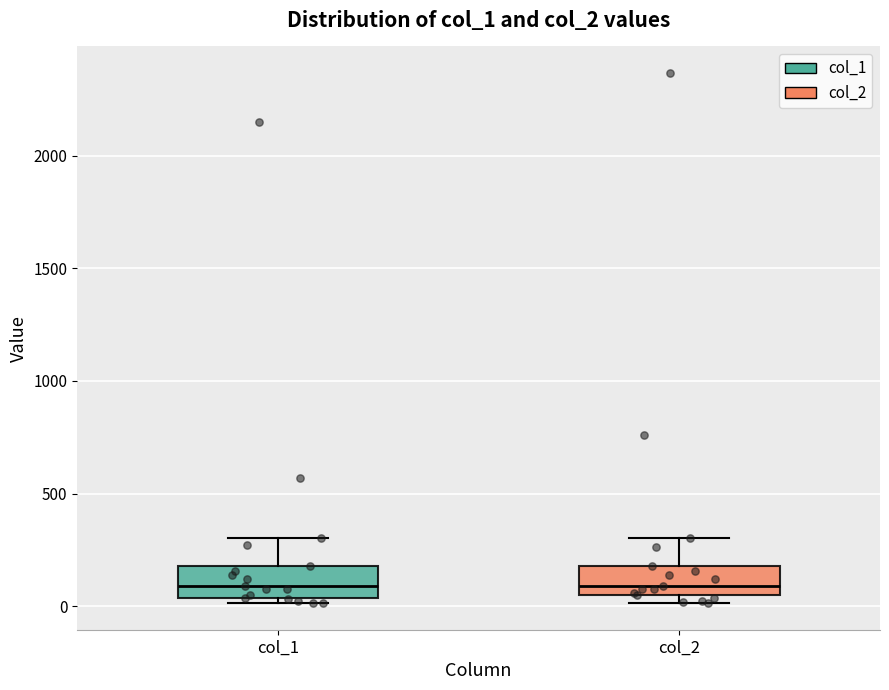

Where does the median line of the box for col_2 sit on the y-axis? The values are not printed on the chart, so give them approximately, as read against the axis.

100